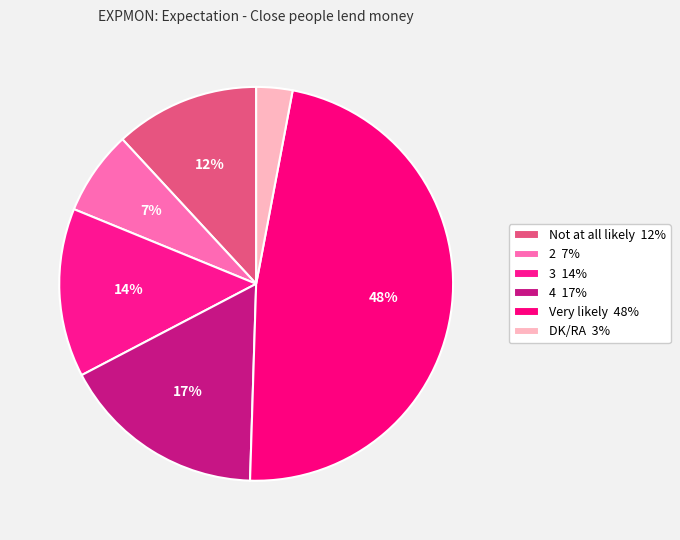

How many segments does this pie chart have?

6